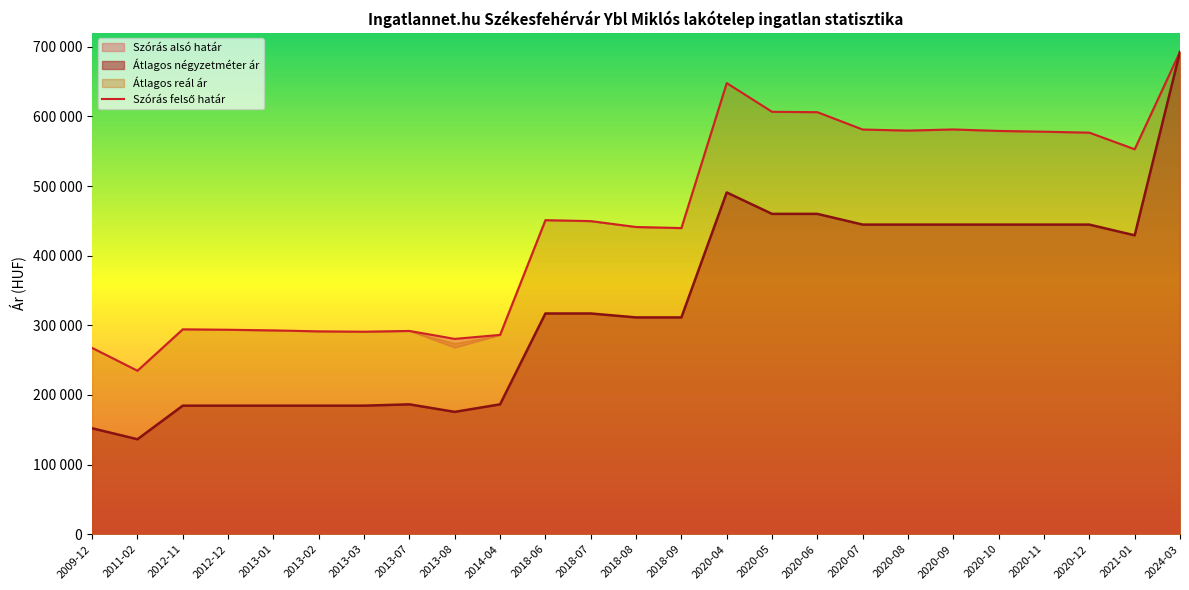

True or false: Szórás alsó határ has more than 1 points higher than both neighbors.

True